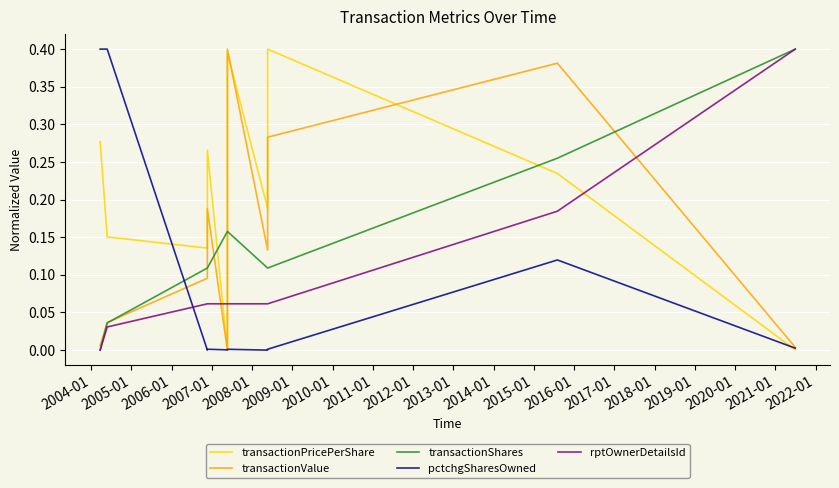

Is the value of transactionValue at 2008-01 greater than the value of transactionShares at 2006-01?

Yes